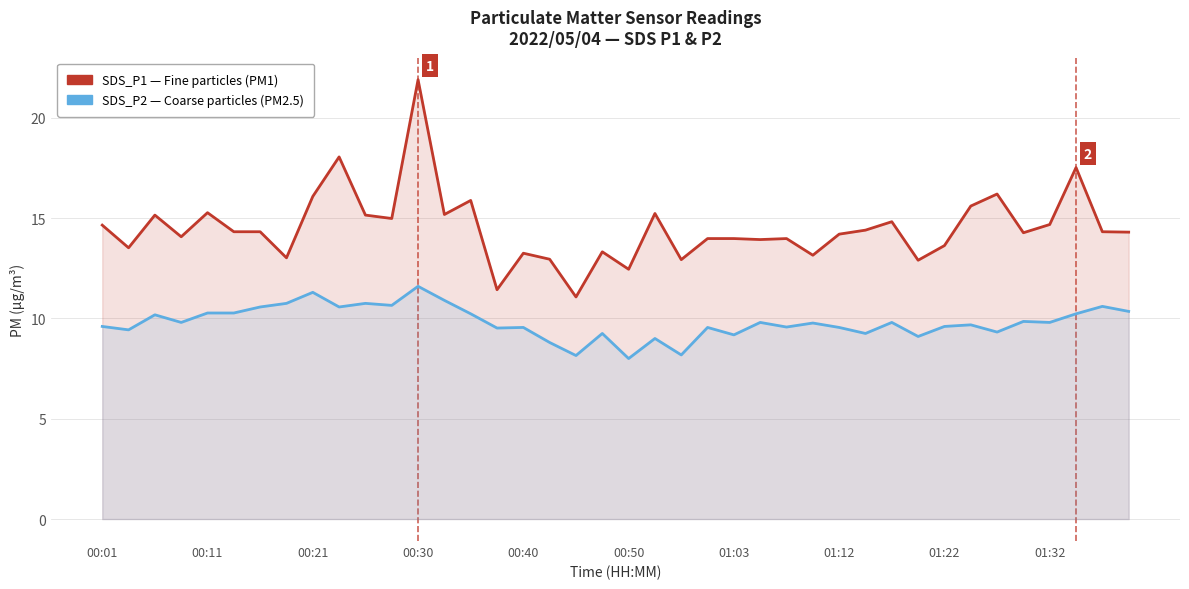

In SDS_P2, how many points are higher than both neighbors (excluding endpoints)?

14